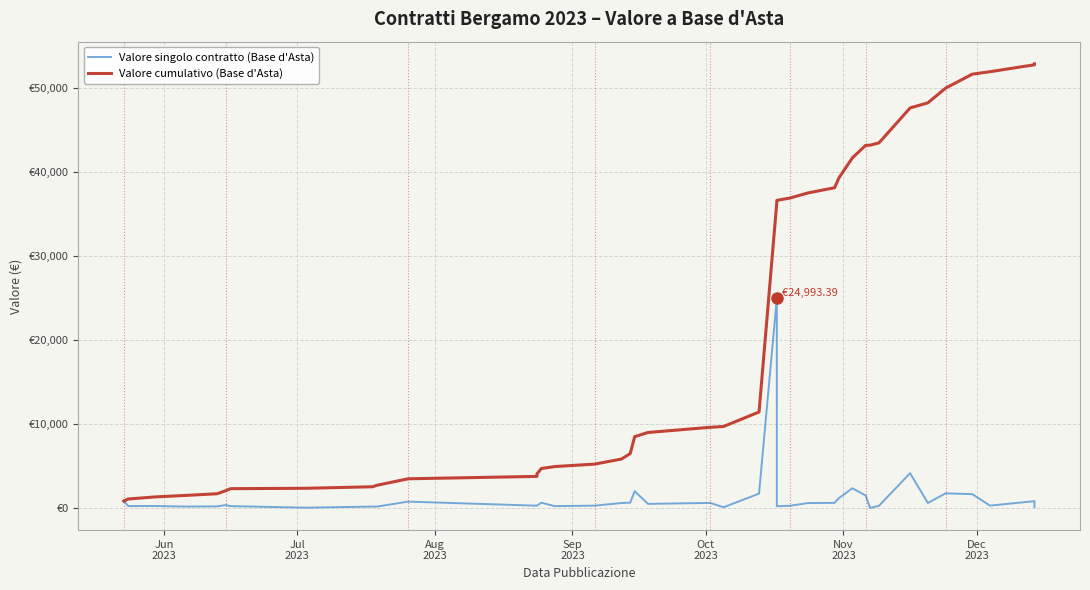

What is the average value of the Valore singolo contratto (Base d'Asta) series?

1323.2